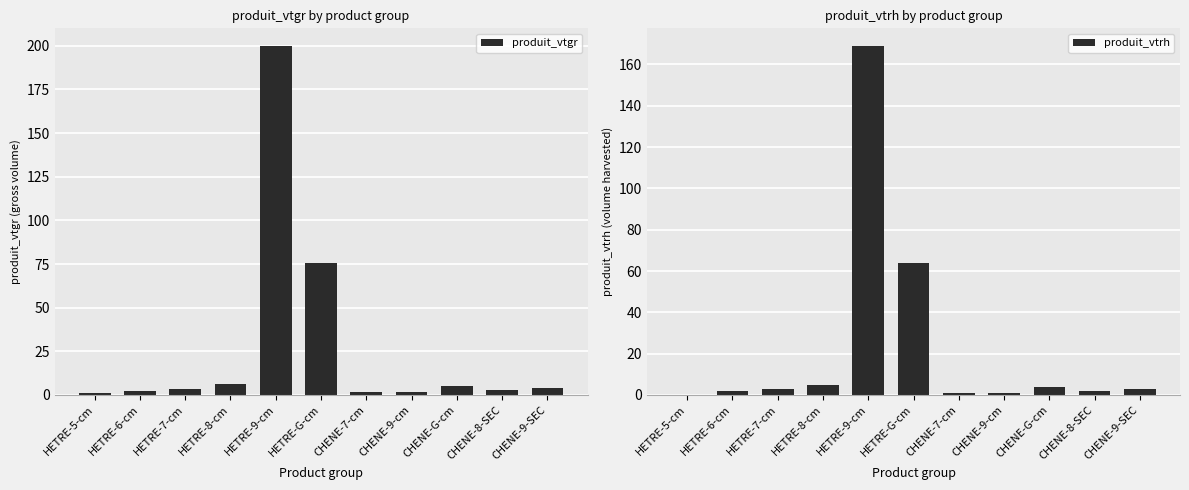

What are all the series names shown in the legend?

produit_vtgr, produit_vtrh